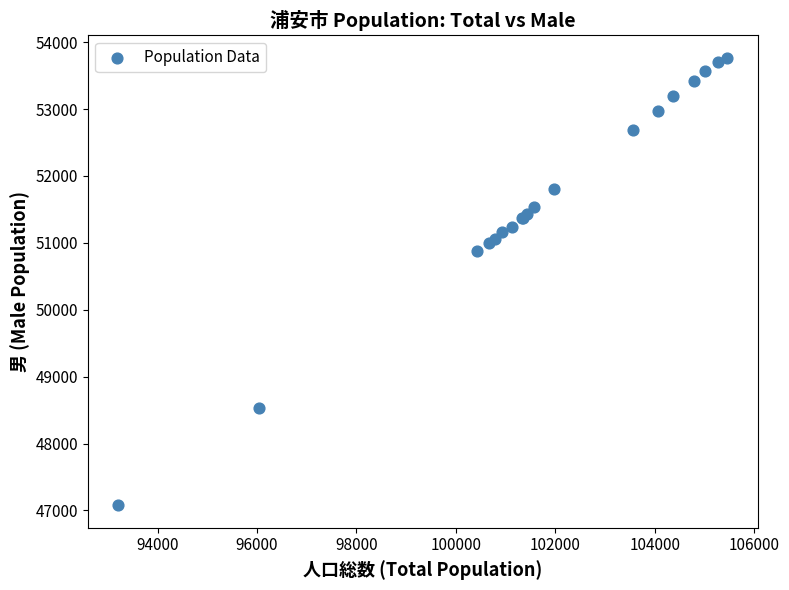

What Y value in the scatter plot is closest to 50421?

50876